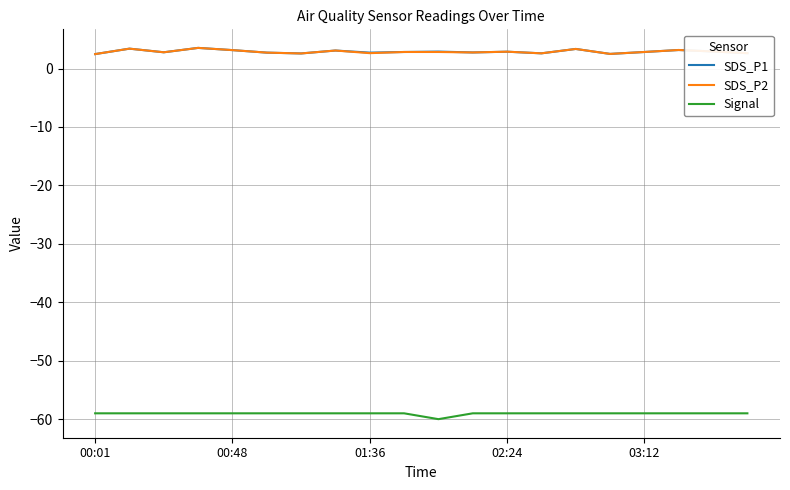

True or false: SDS_P1 and Signal cross at least once.

False